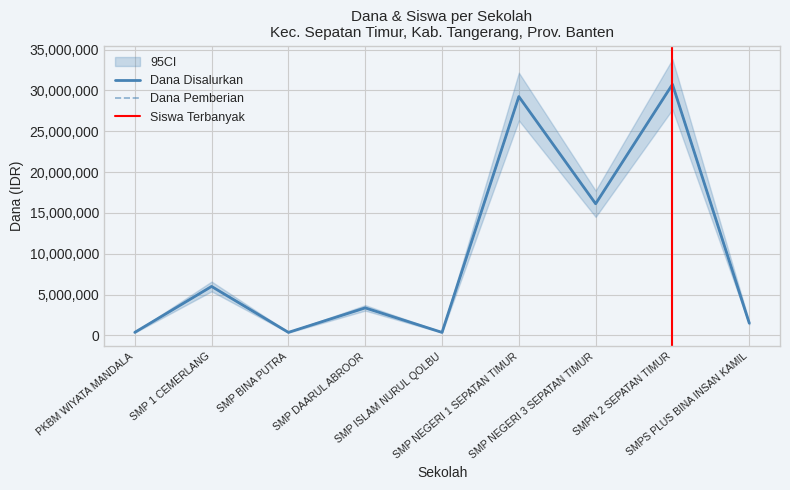

What is the total value across all series at SMP 1 CEMERLANG?

12000000